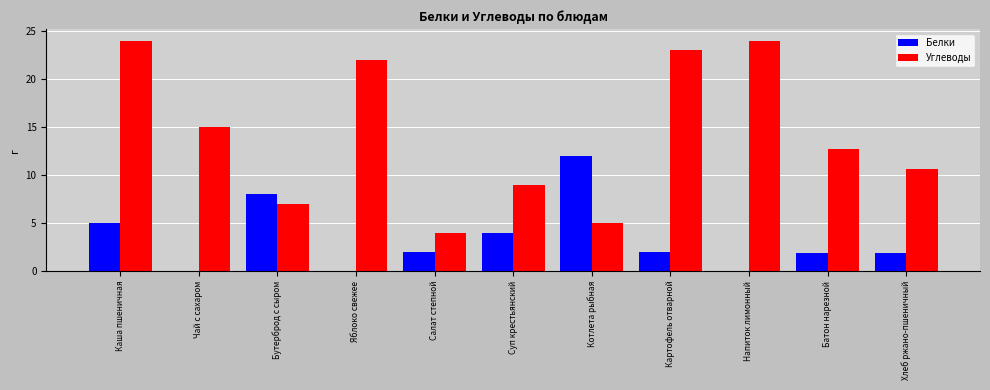

The Углеводы series shows 23.0 at Картофель отварной. True or false?

True